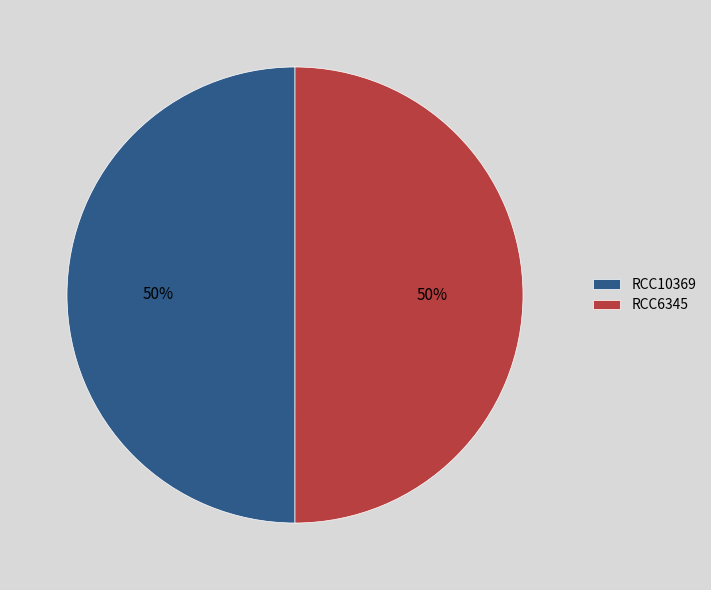

To the nearest percent, what is the average slice percentage?

50%